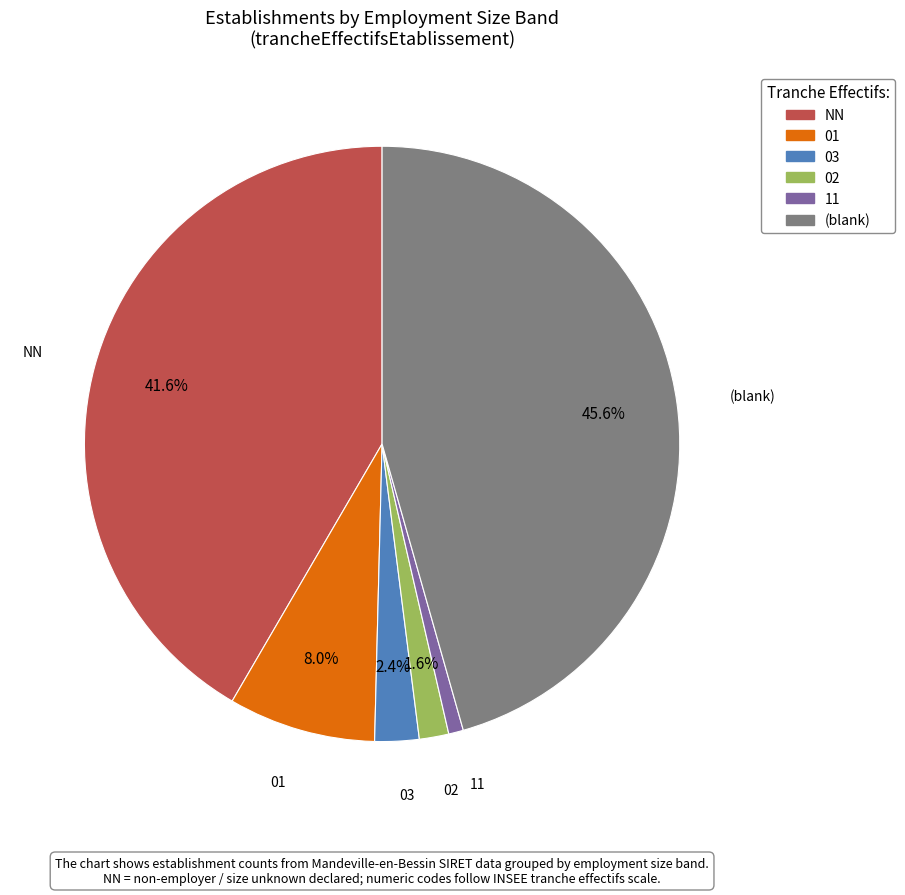

How many slices are in this pie chart?

6